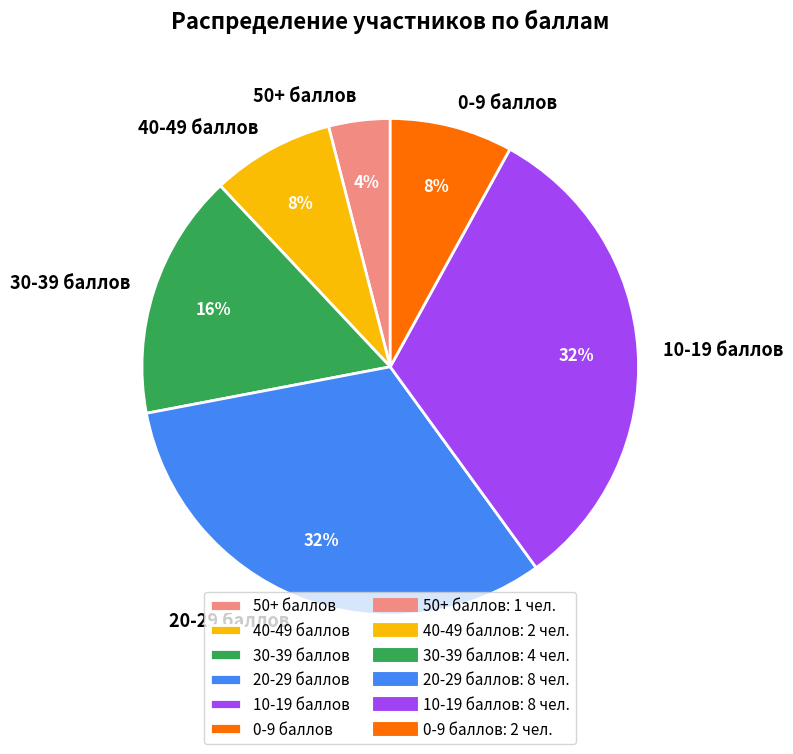

Is there a majority slice in this chart?

No